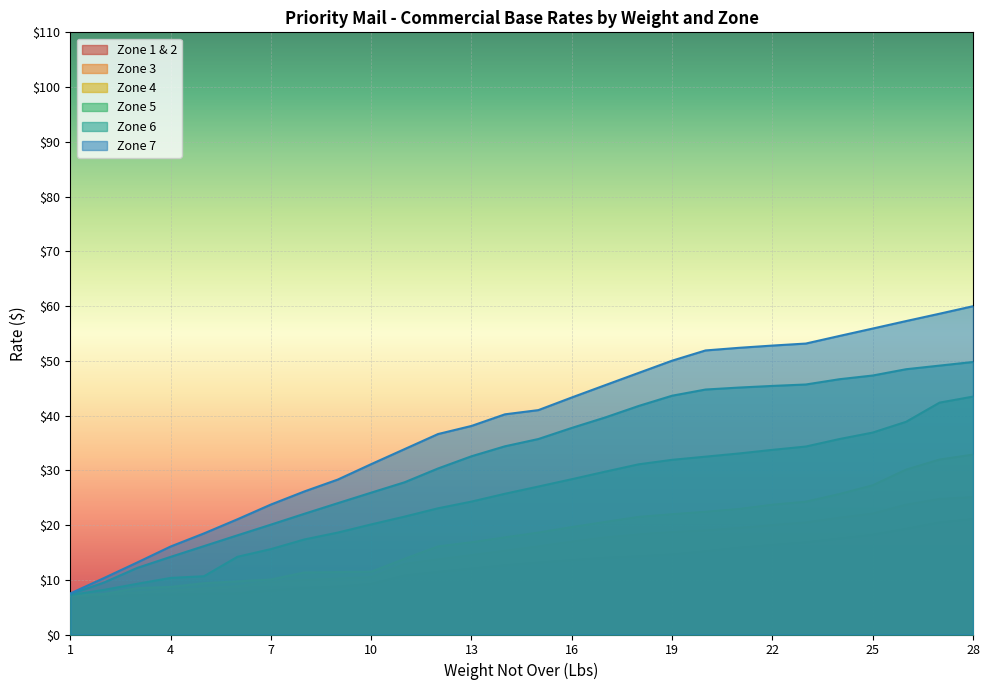

True or false: Zone 1 & 2 and Zone 3 cross at least once.

False